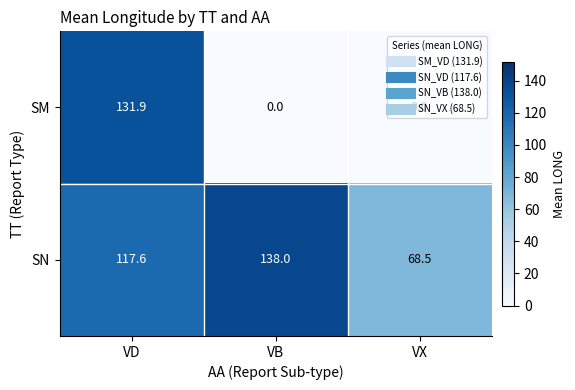

True or false: SN has a value of 68.5 at VX.

True